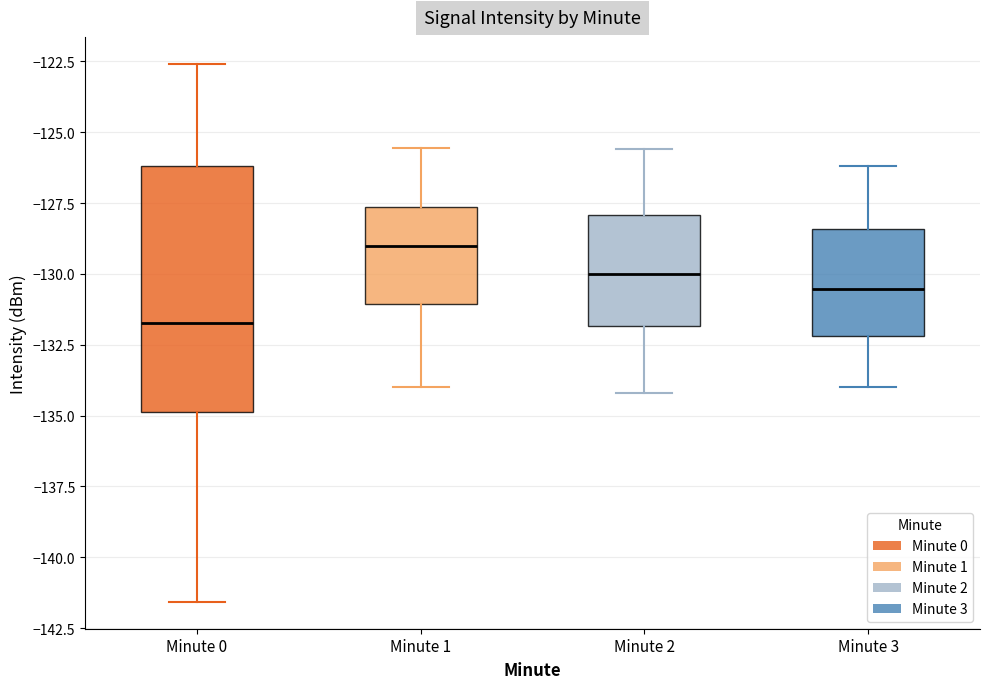

Reading left to right, read every box against the y-axis: the position of its median line, the range the box covers, and the ends of its whiskers. The values are not printed on the chart, so give them approximately, as read against the axis.

Minute 0: median -131.5, box -135.0 to -126.0, whiskers -141.5 to -122.5
Minute 1: median -129.0, box -131.0 to -127.5, whiskers -134.0 to -125.5
Minute 2: median -130.0, box -132.0 to -128.0, whiskers -134.0 to -125.5
Minute 3: median -130.5, box -132.0 to -128.5, whiskers -134.0 to -126.0